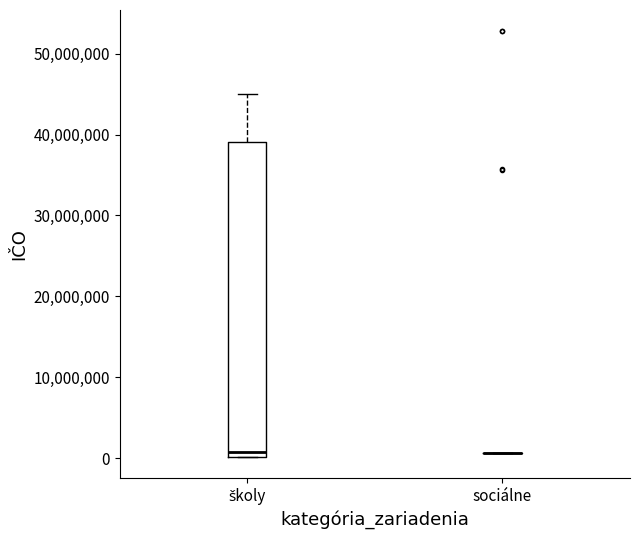

Reading left to right, transcribe this box plot: for each box, give where its median line is, the range the box spans, and where its two whiskers end, as read against the y-axis. The values are not printed on the chart, so give them approximately, as read against the axis.

školy: median 1000000, box 0 to 39000000, whiskers 0 to 45000000
sociálne: box collapsed to a line at 1000000, whiskers 1000000 to 1000000